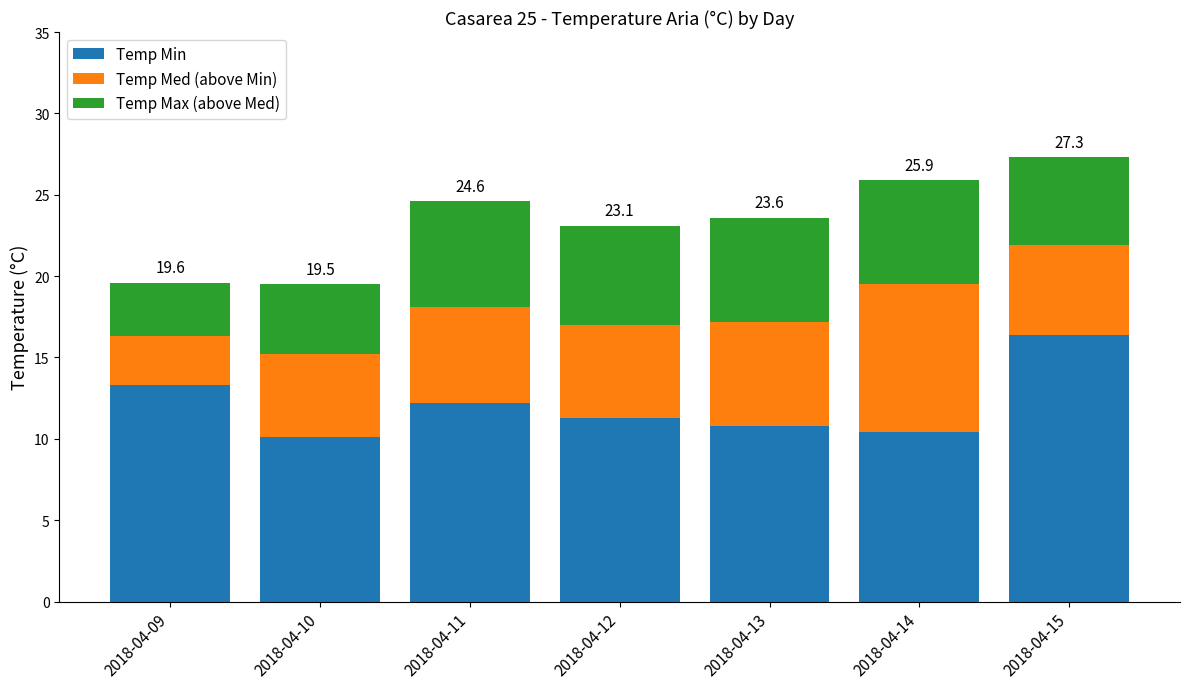

Reading right to left, transcribe the values for Temp Min.

16.4	10.4	10.8	11.3	12.2	10.1	13.3